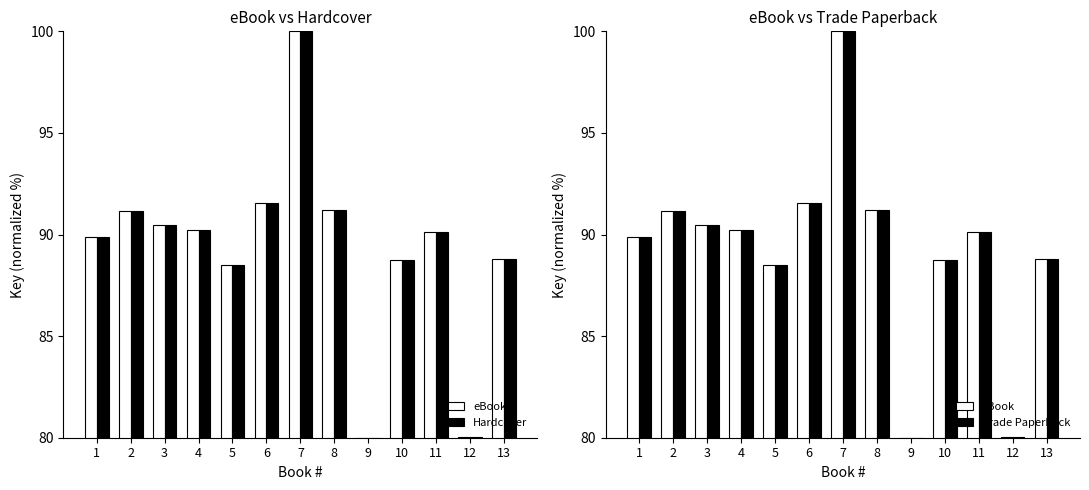

What is the average value of the Hardcover series?

89.3